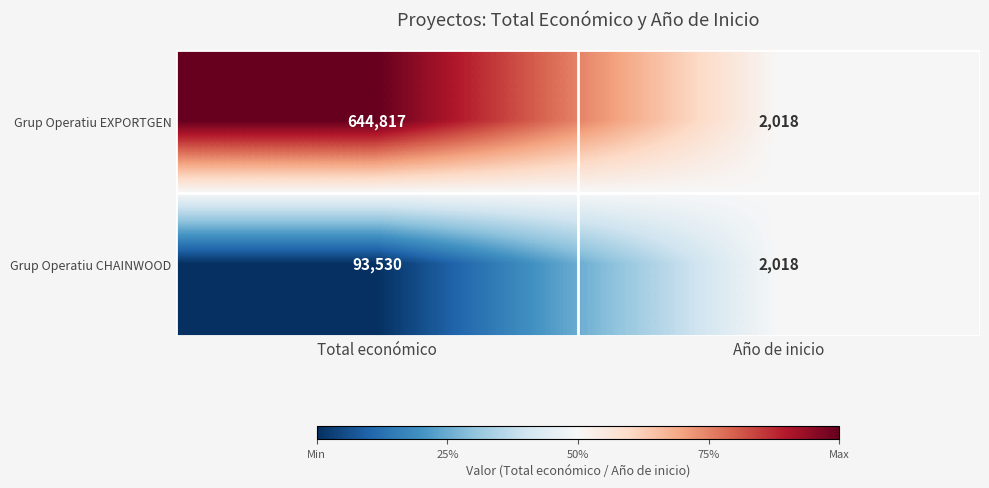

Reading left to right, what are all the values shown in this chart?

Grup Operatiu EXPORTGEN: 644817	2018
Grup Operatiu CHAINWOOD: 93530	2018